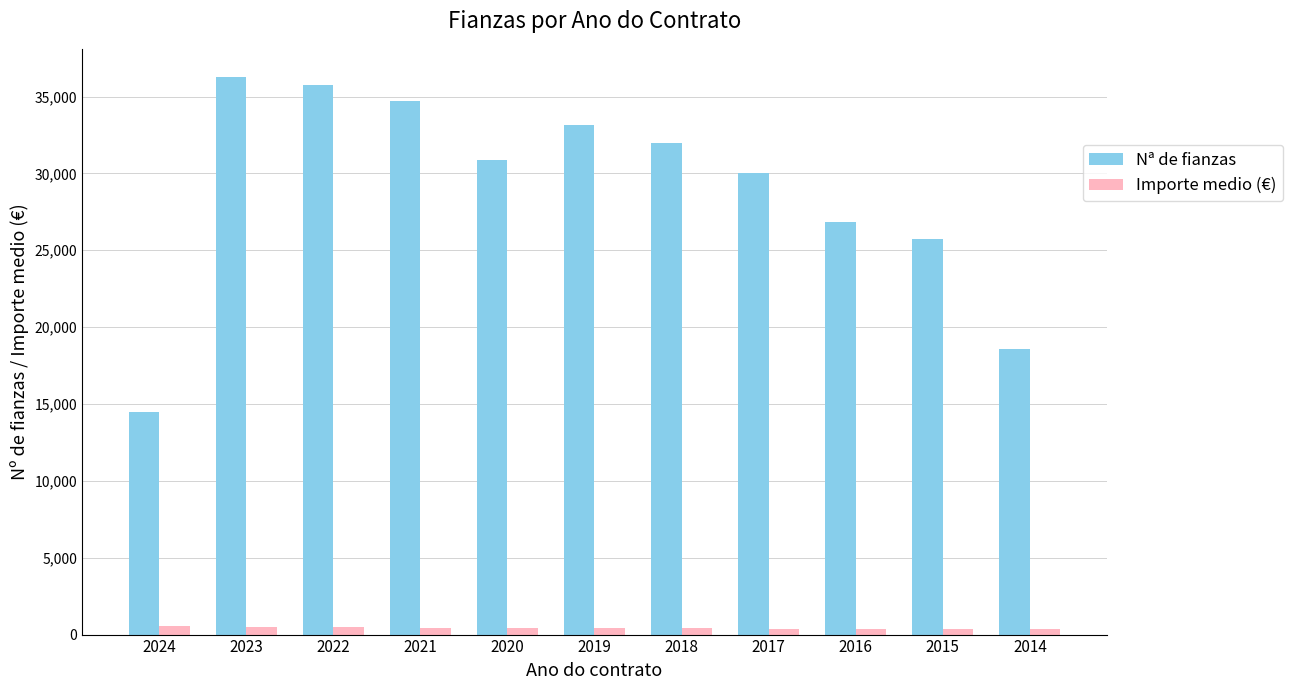

How many distinct data groups are displayed?

2